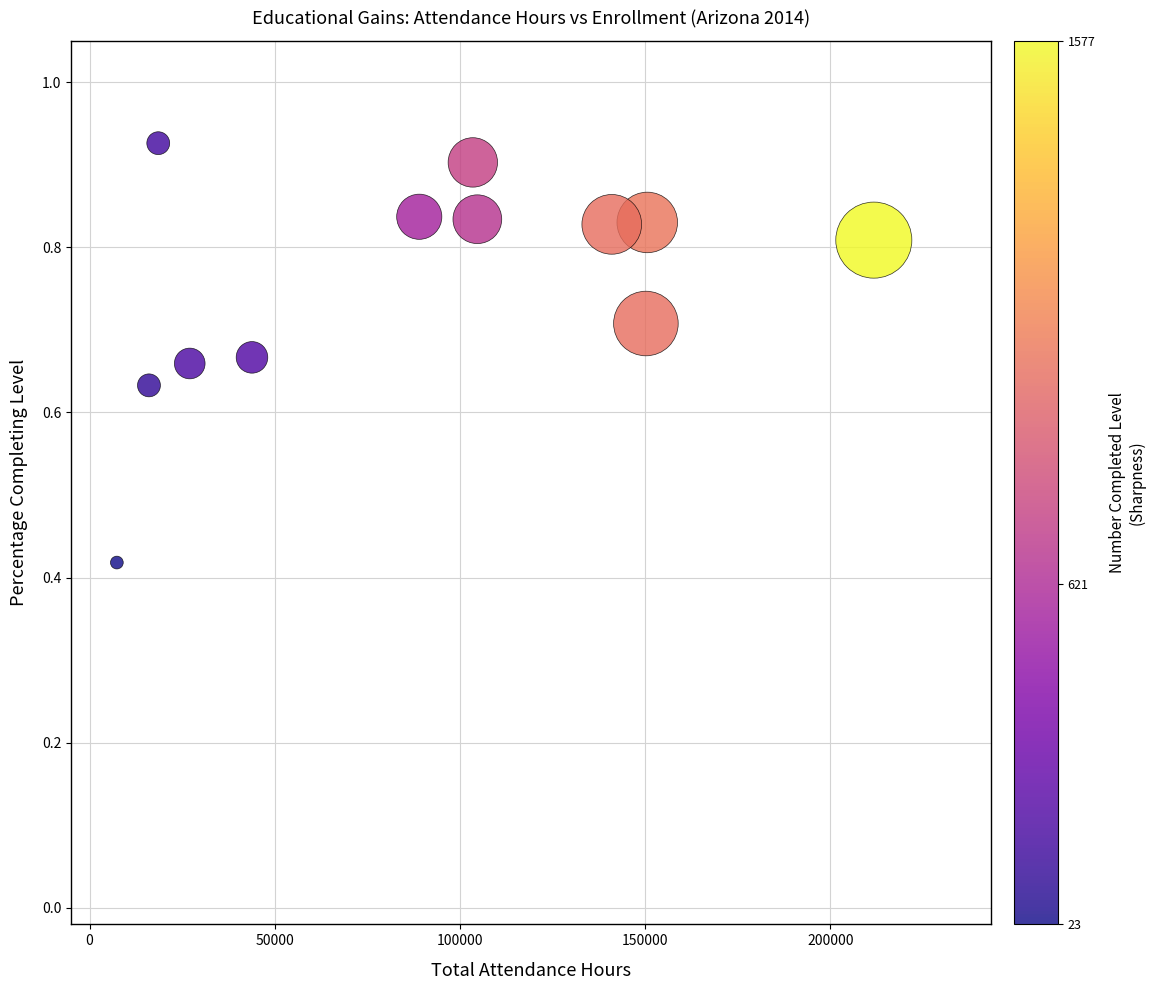

What is the average X value?

88633.2